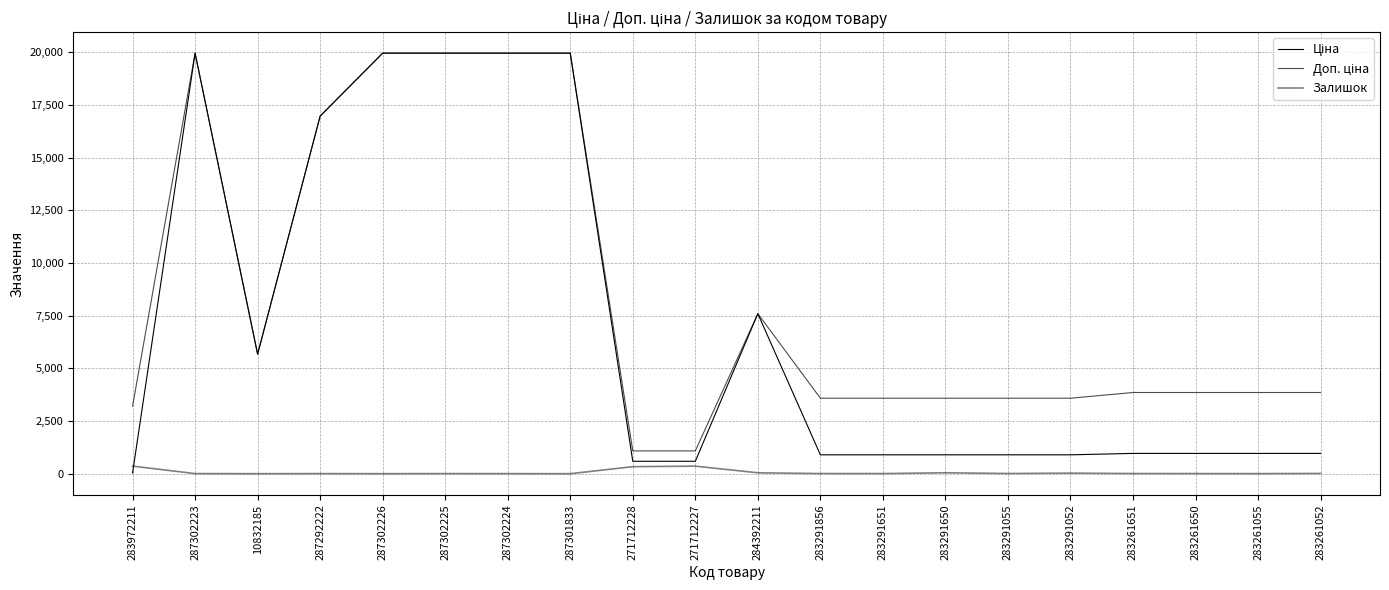

Where is the first local maximum for Ціна?

287302223